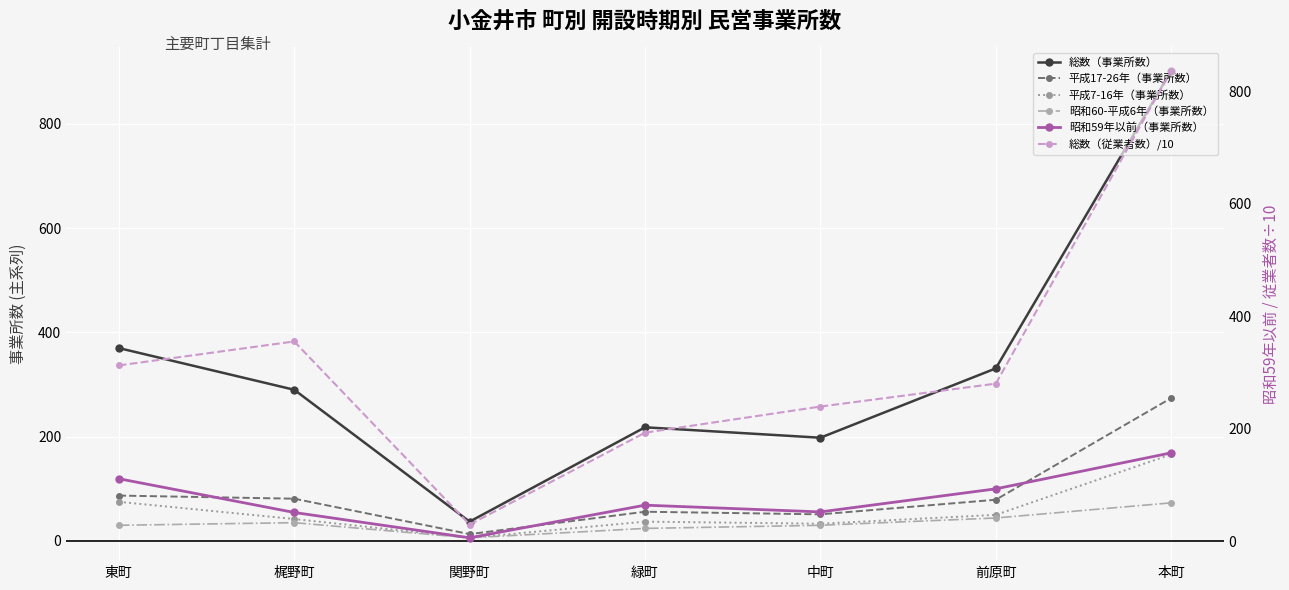

How many interior local peaks does the 昭和59年以前（事業所数） series have?

1